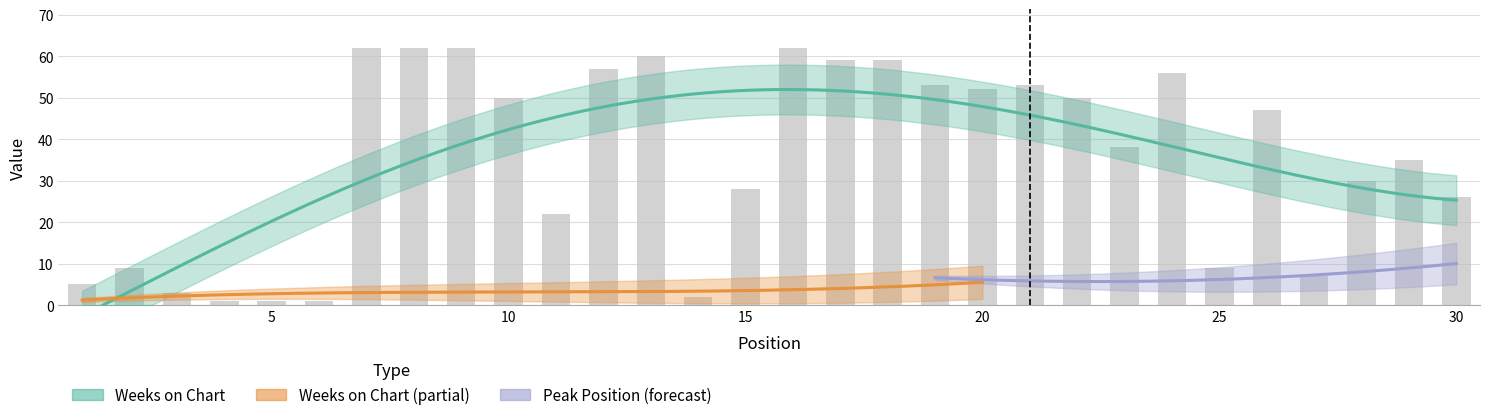

Reading left to right, what are all the values shown in this chart?

5	9	3	1	1	1	62	62	62	50	22	57	60	2	28	62	59	59	53	52	53	50	38	56	9	47	7	30	35	26